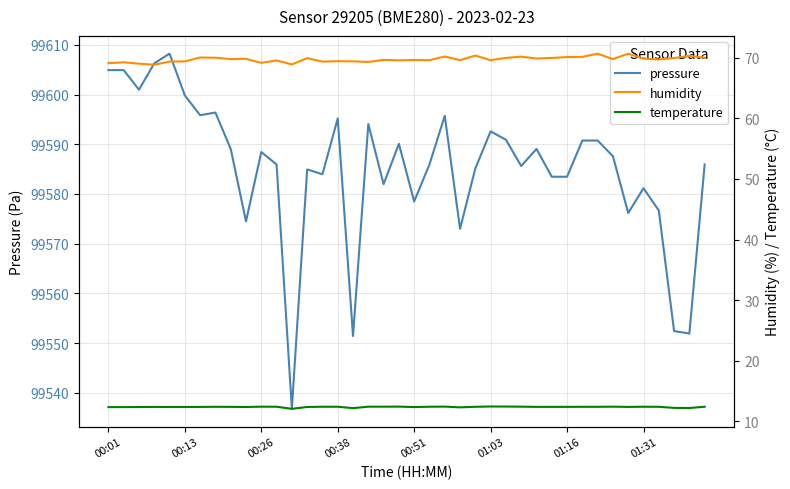

What are all the series names shown in the legend?

pressure, humidity, temperature